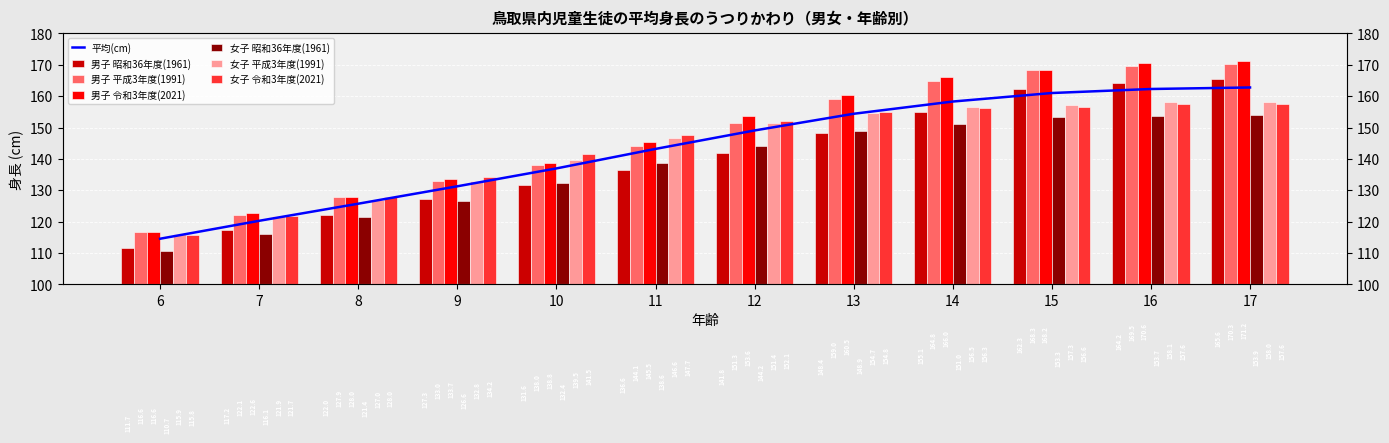

What is the average value of the 男子 令和3年度(2021) series?

147.9